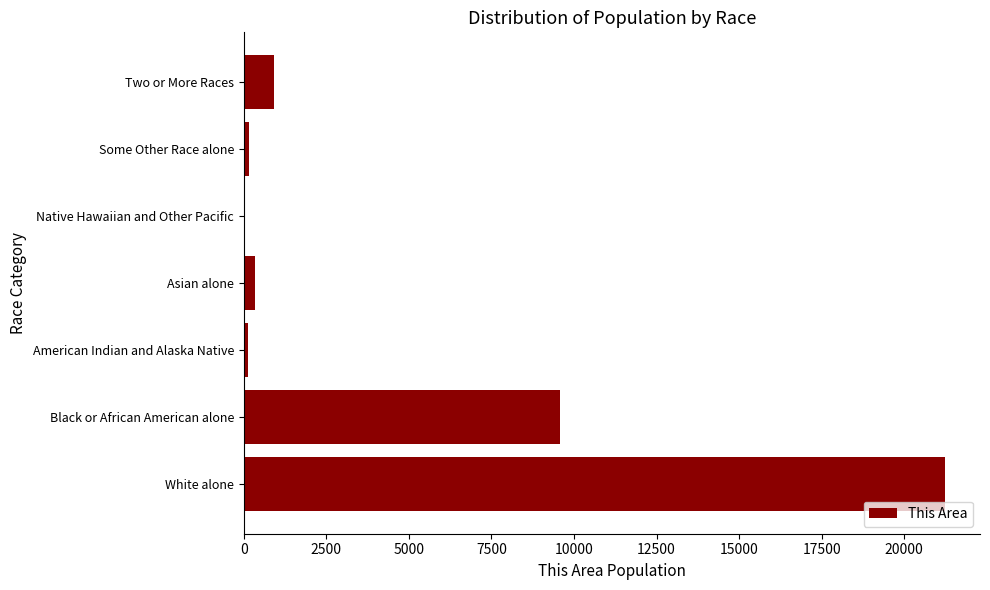

Between Two or More Races and Native Hawaiian and Other Pacific, which is larger?

Two or More Races